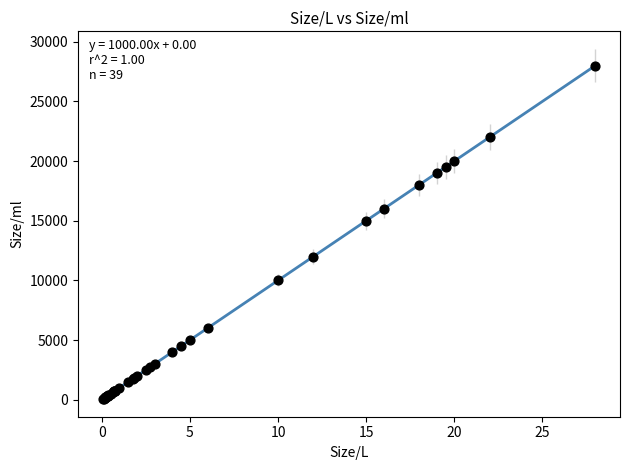

What Y value in the scatter plot is closest to 14025?

15000.0